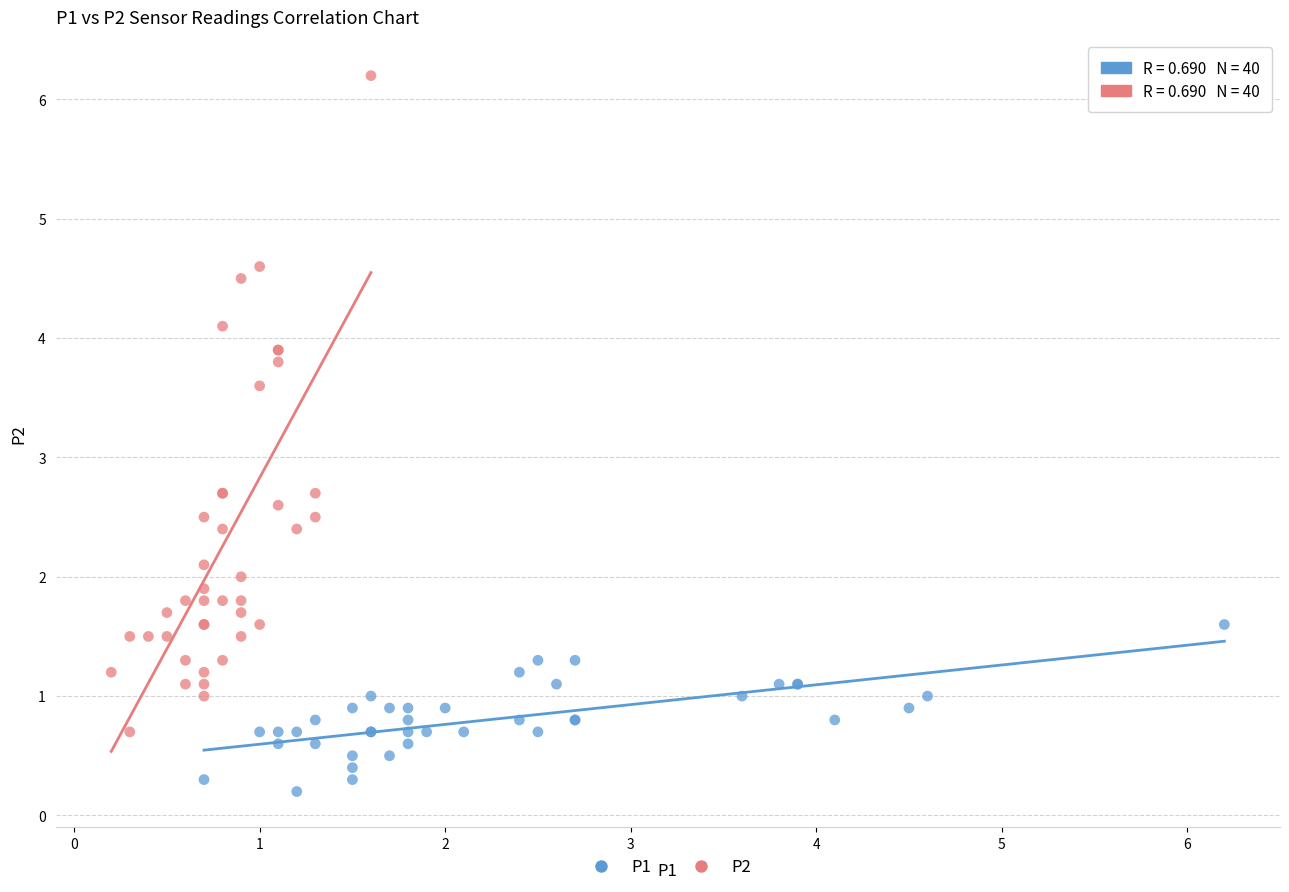

Which series contains the highest Y value?

P2